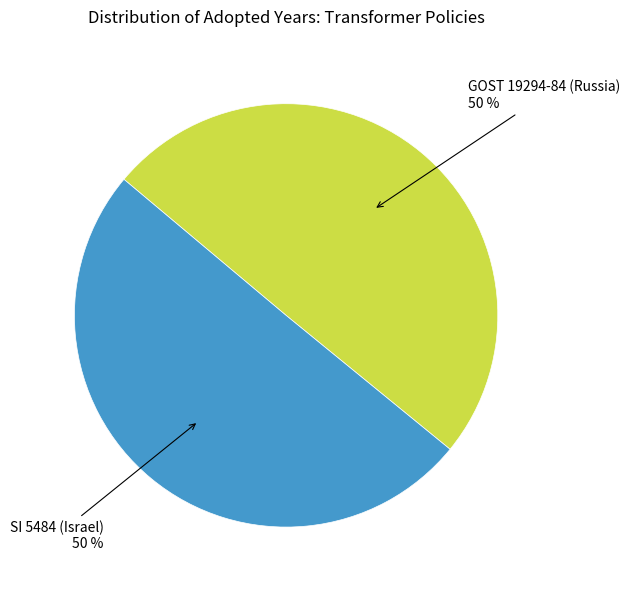

To the nearest percent, what is the average slice percentage?

50%